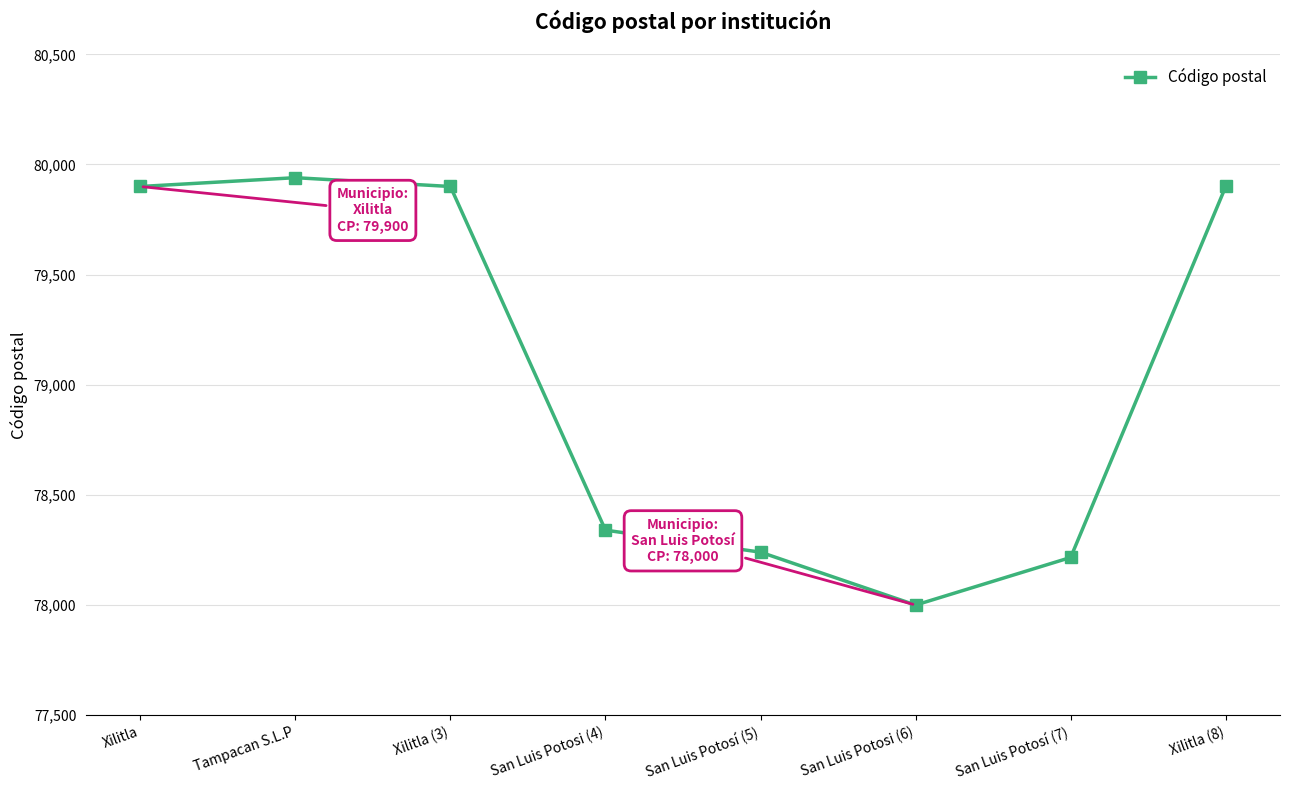

What position from the right is Xilitla?

8